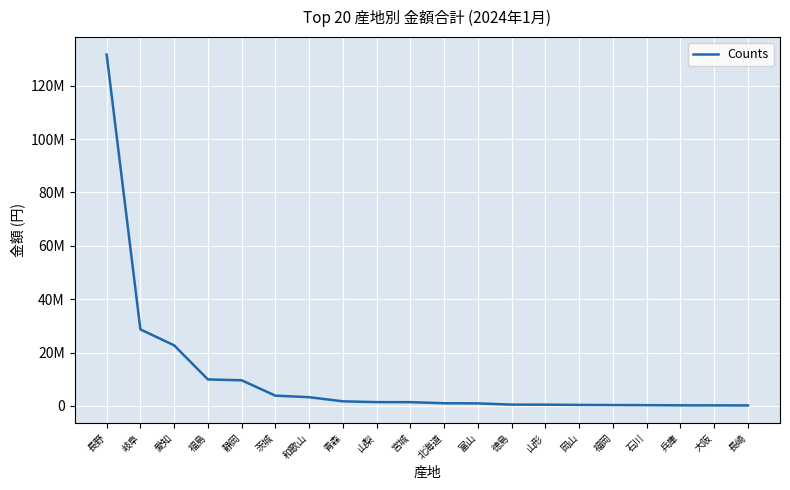

What is the minimum value shown in the chart?

195312